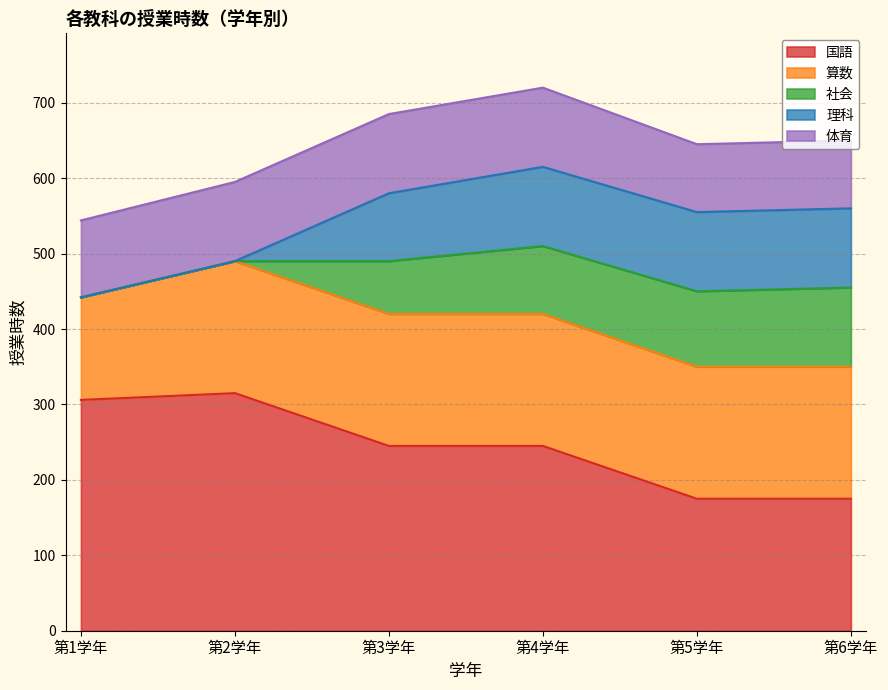

Which series has the largest total across all categories?

国語